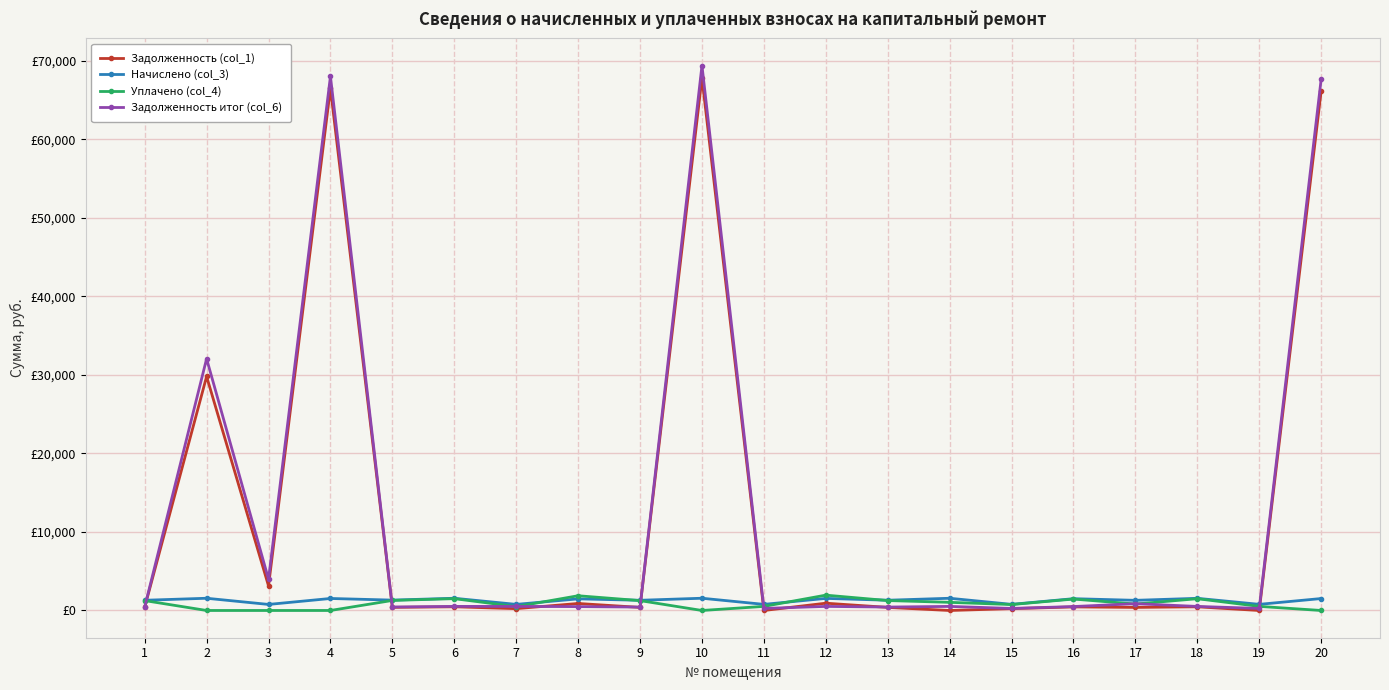

Where is Задолженность (col_1) nearest to the value 33899?

2